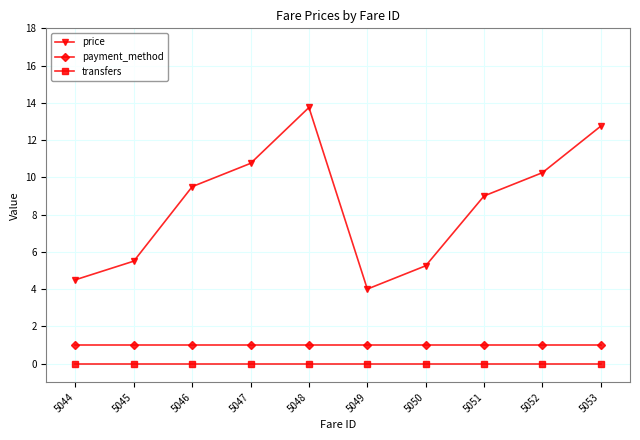

List the series in order of their peak value, lowest first.

transfers, payment_method, price